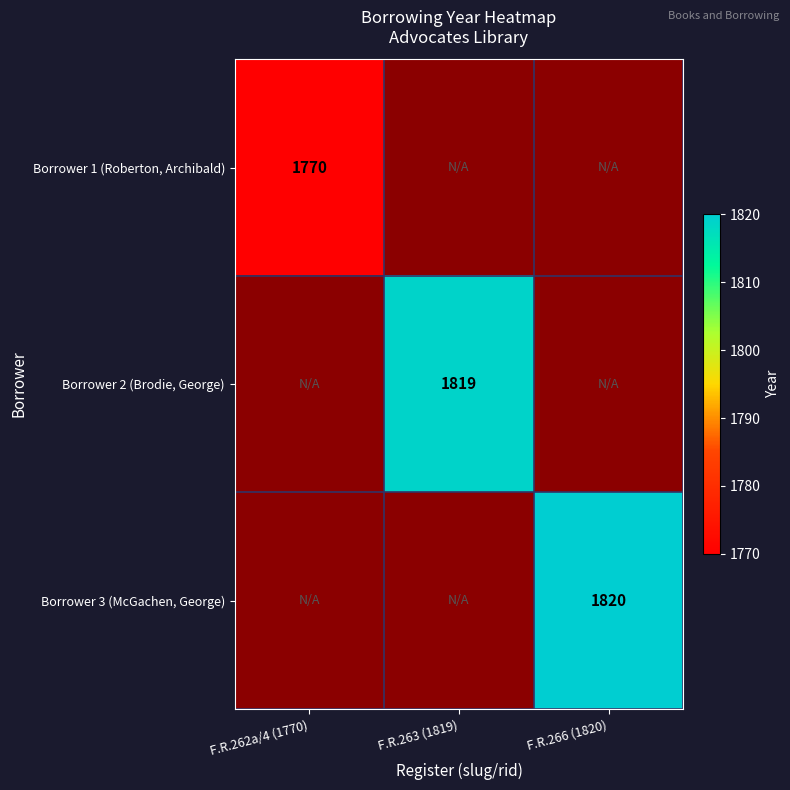

The value of Borrower 2 (Brodie, George) at F.R.263 (1819) is 1819. True or false?

True